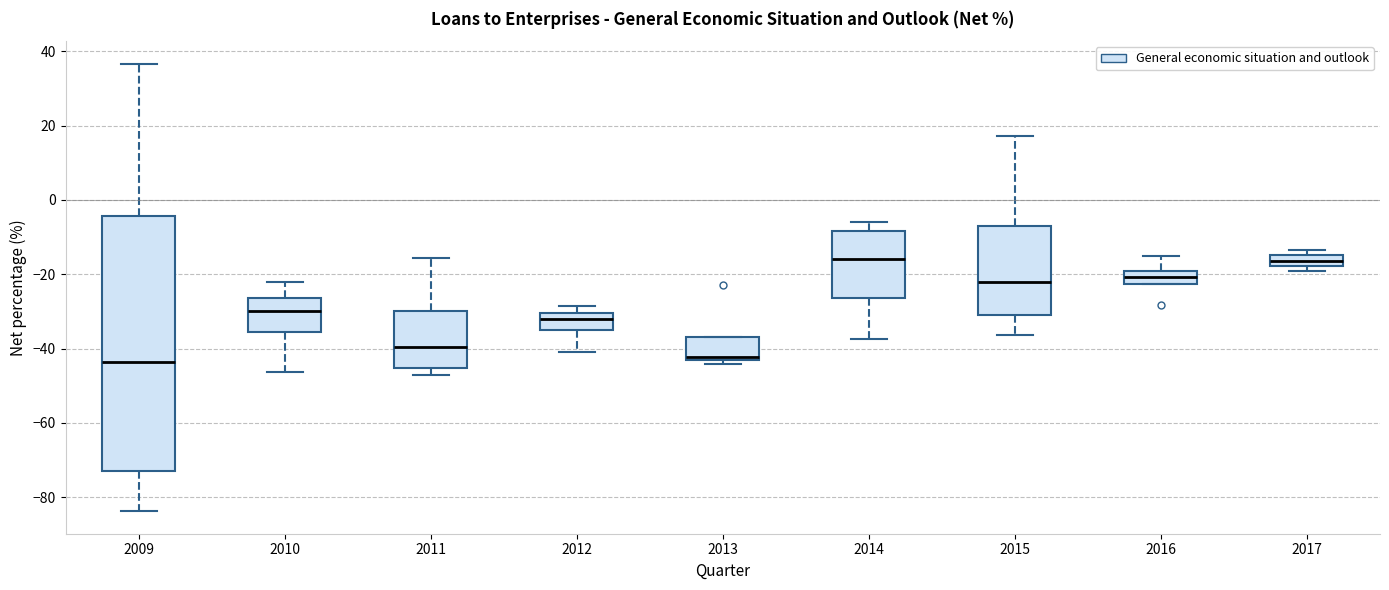

Where does the lower whisker of the box at x = 2015 end on the y-axis? The values are not printed on the chart, so give them approximately, as read against the axis.

-36